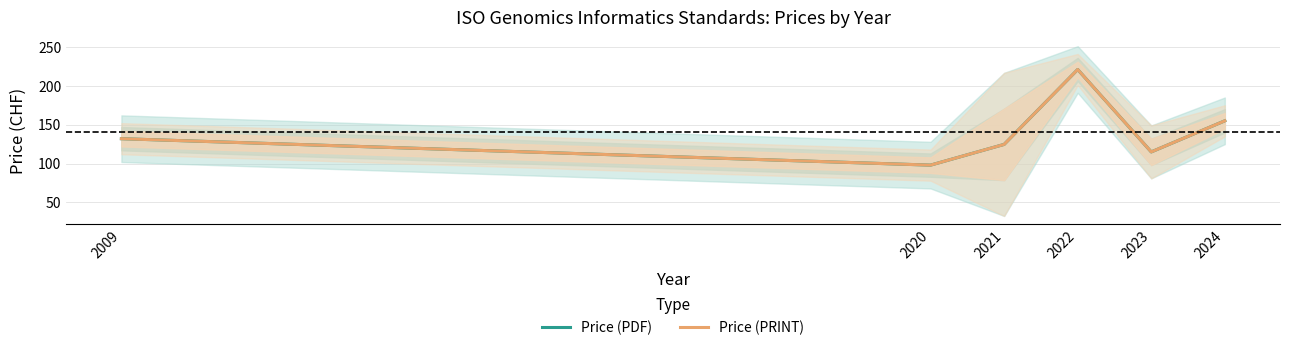

Where is Price (PDF) nearest to the value 159?

2024